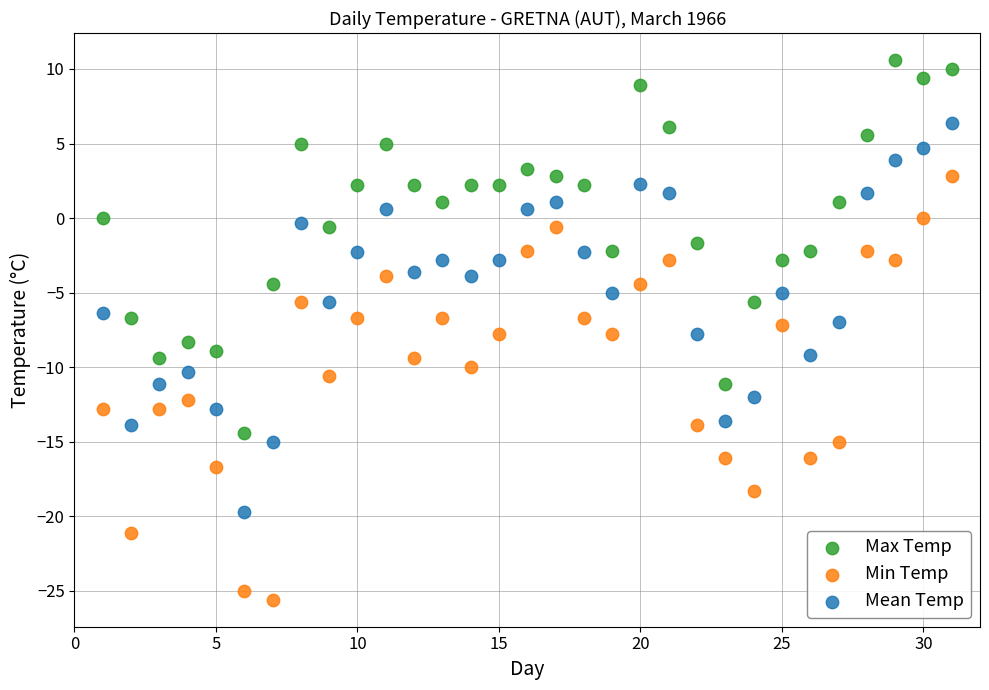

Which series contains the lowest Y value?

Min Temp